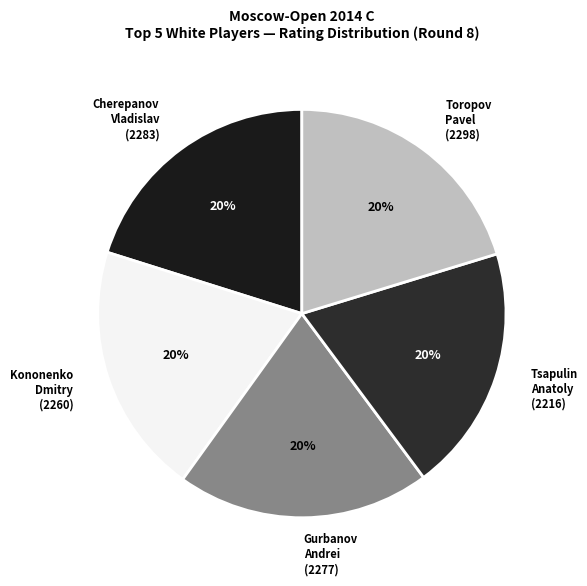

Approximately how many times larger is the value at Gurbanov Andrei (2277) compared to Toropov Pavel (2298)?

1.0